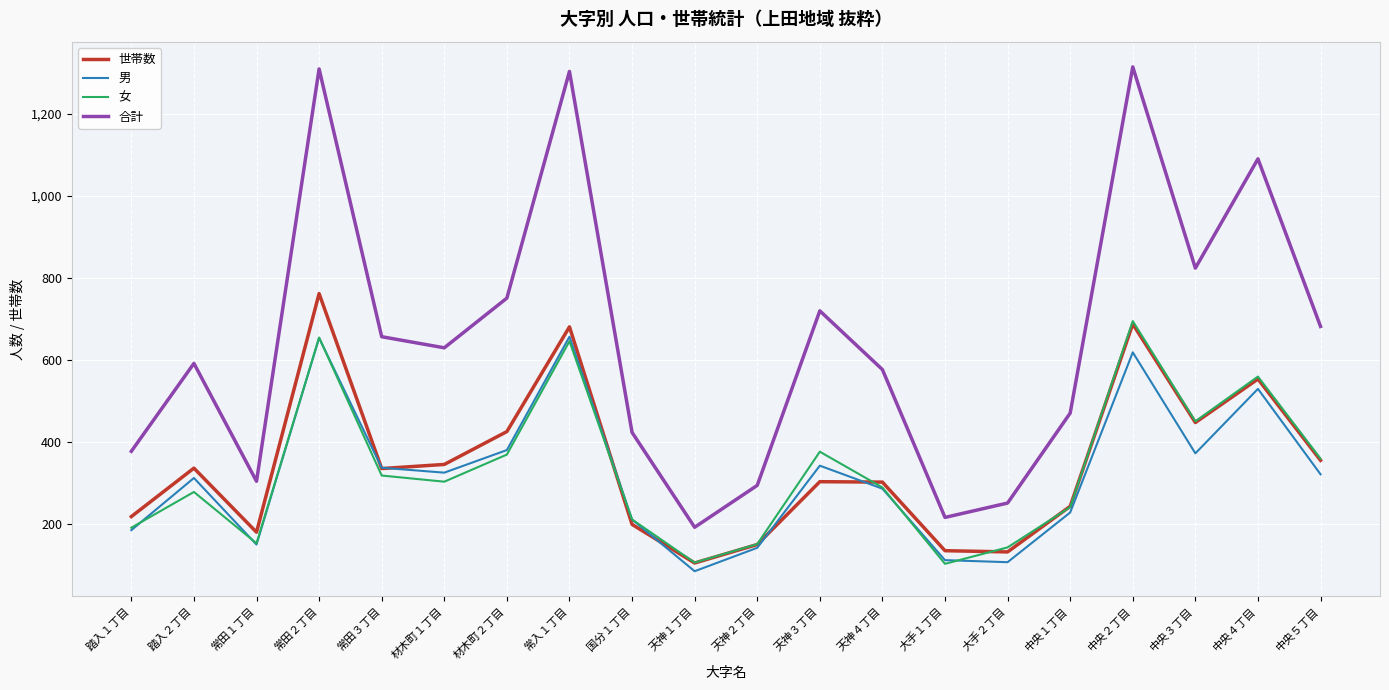

At which category does 世帯数 reach its first local peak?

踏入２丁目